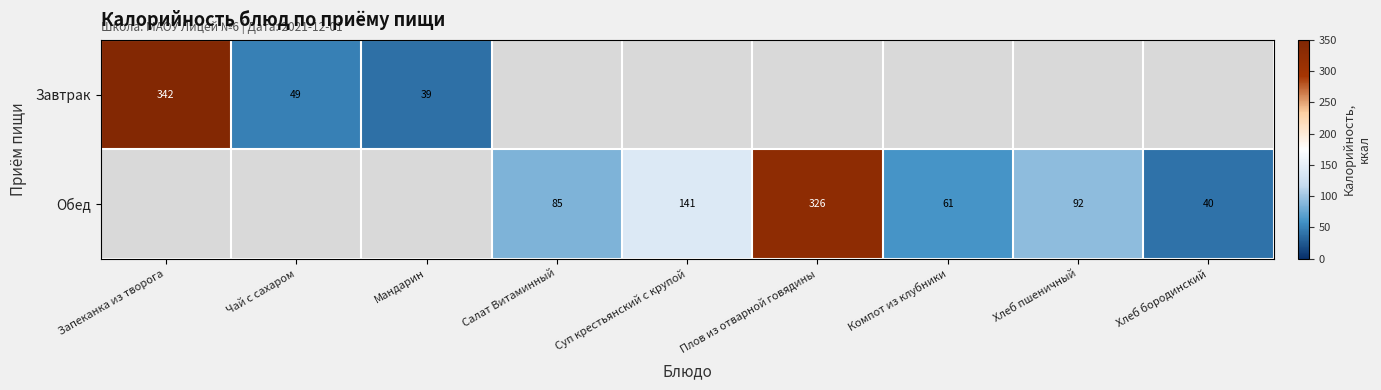

At which category does the chart reach its minimum across all series?

Мандарин